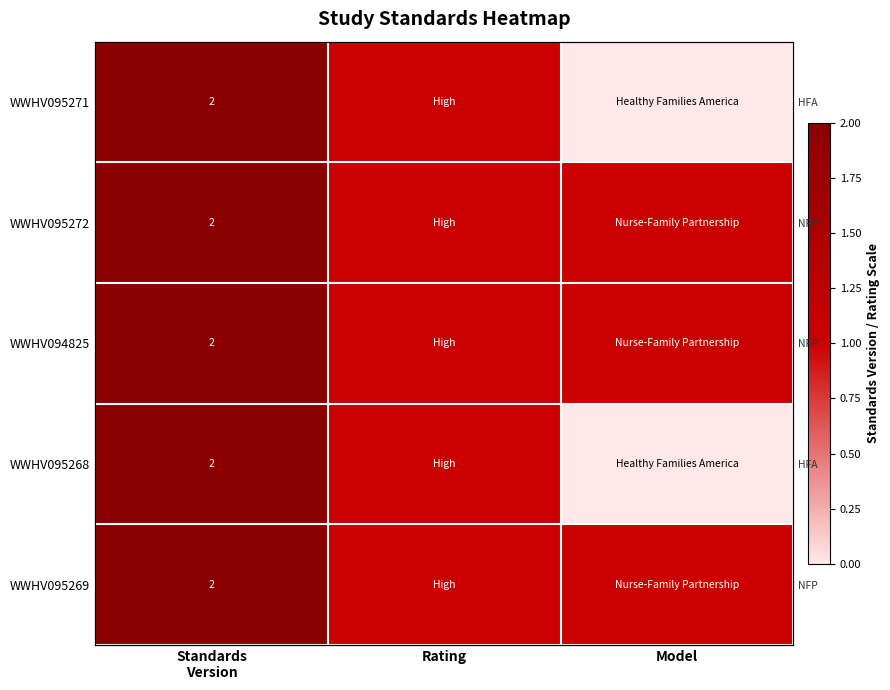

At how many categories does at least one series exceed 1?

1